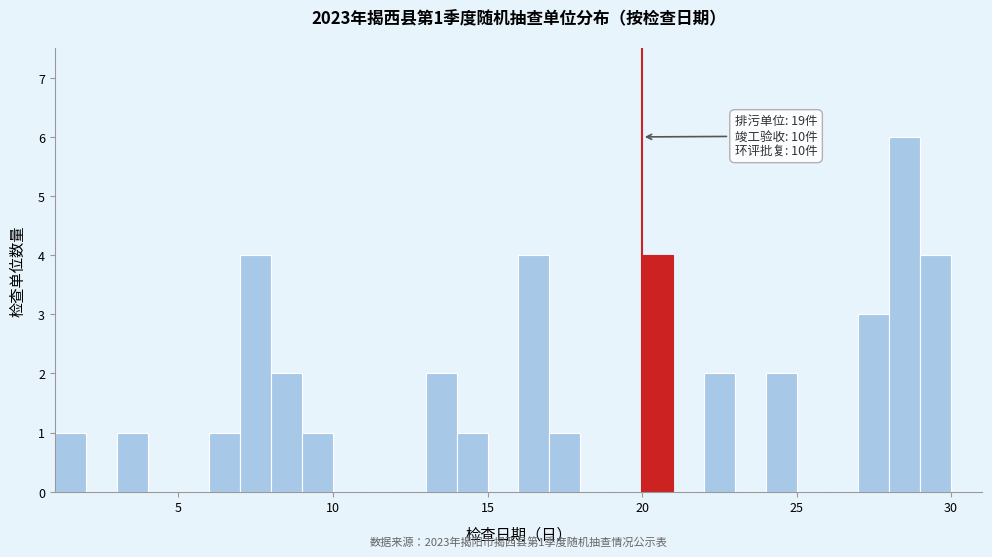

Read against the x-axis, roughly where is the centre of the tallest bar?

28.5